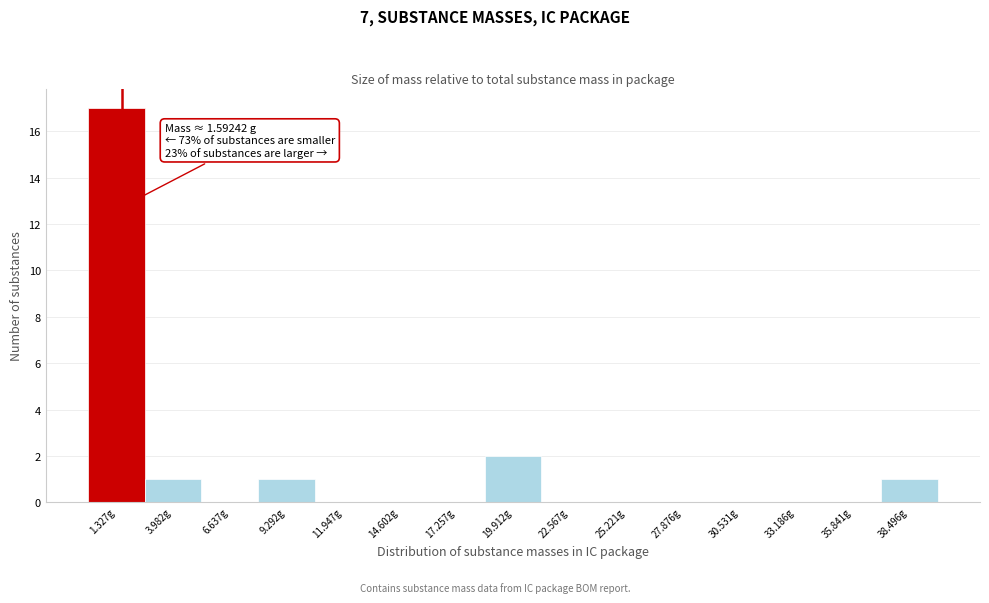

Which range on the x-axis has the tallest bar?

0.0 to 2.5